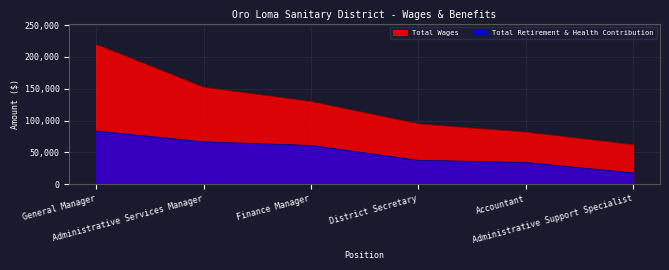

True or false: Total Retirement & Health Contribution and Total Wages intersect in this chart.

False